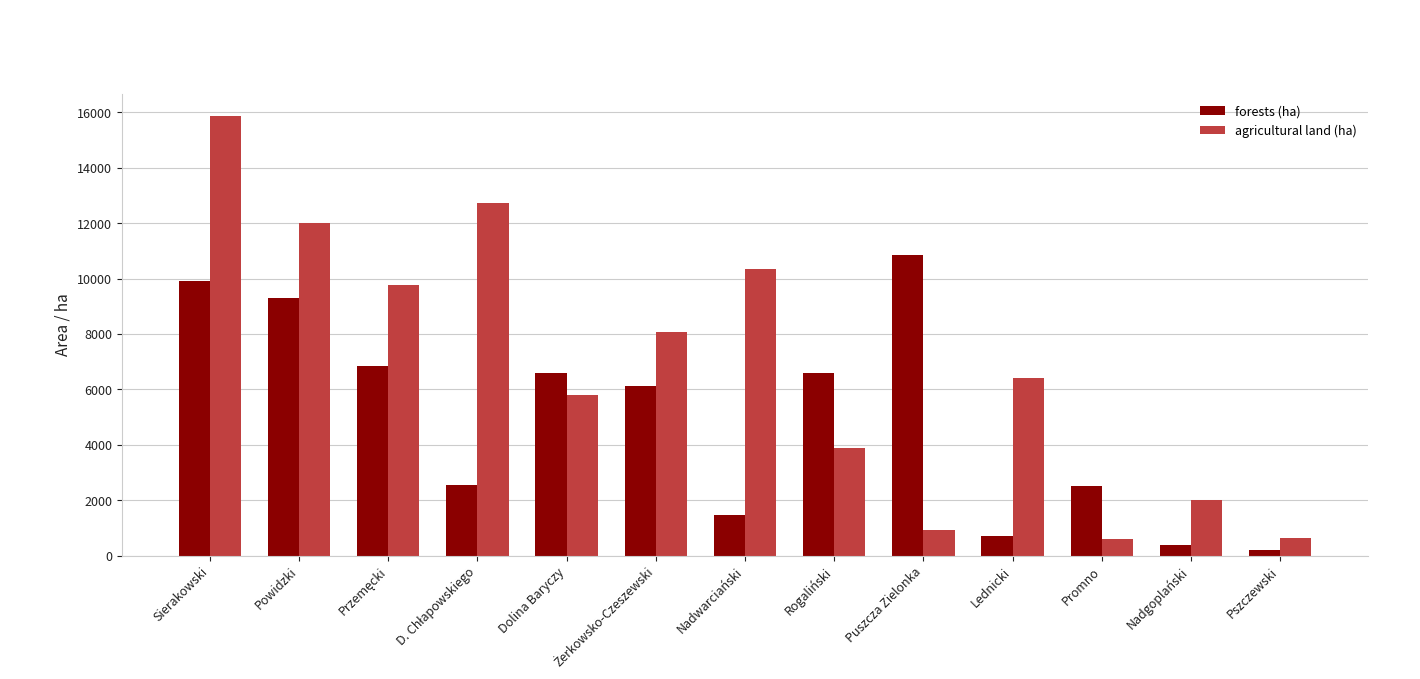

Which series has the largest total across all categories?

agricultural land (ha)